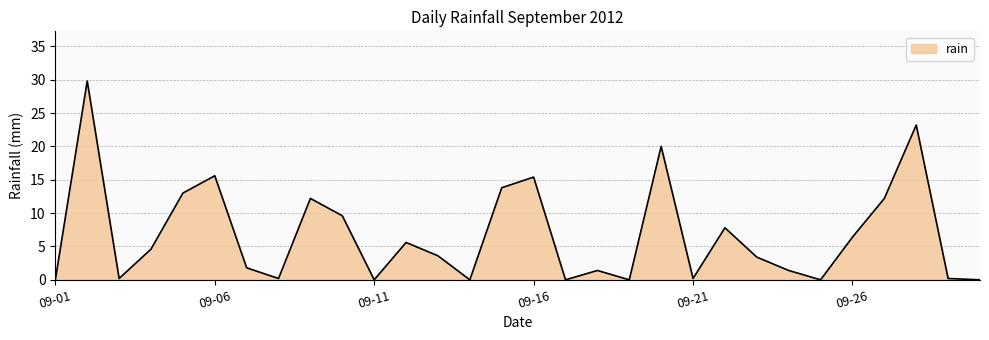

What is the maximum value shown in the chart?

29.8